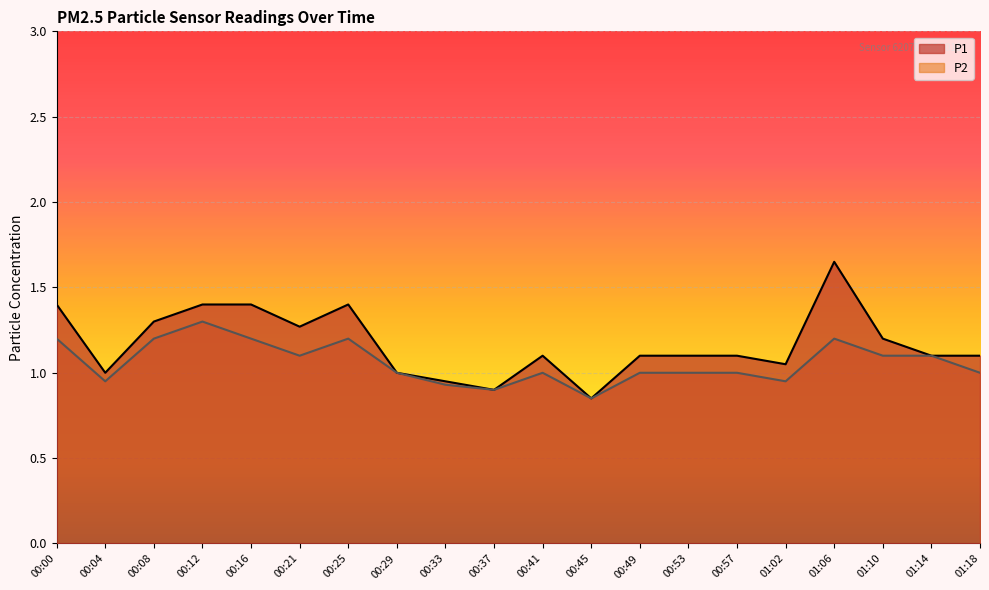

Between 00:12 and 01:10, which series saw the biggest shift?

P1